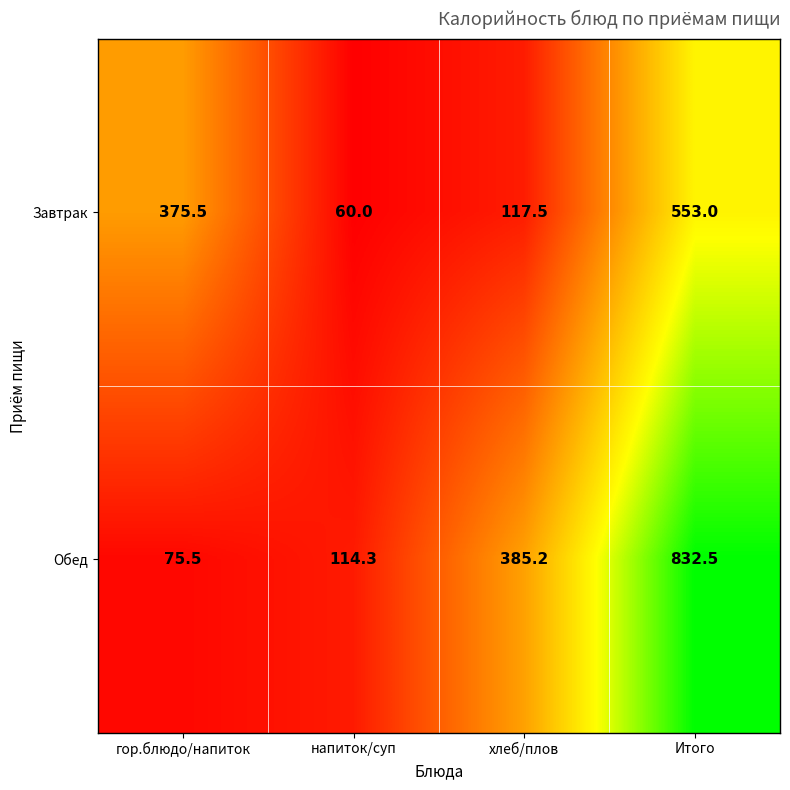

At how many categories does at least one series exceed 637?

1